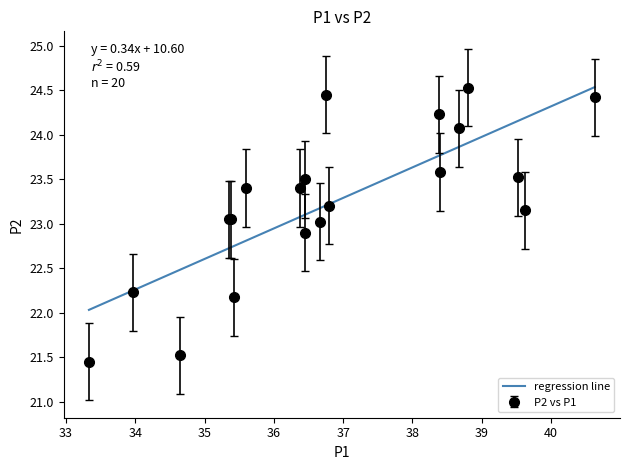

Count the number of values greater than 23.

13